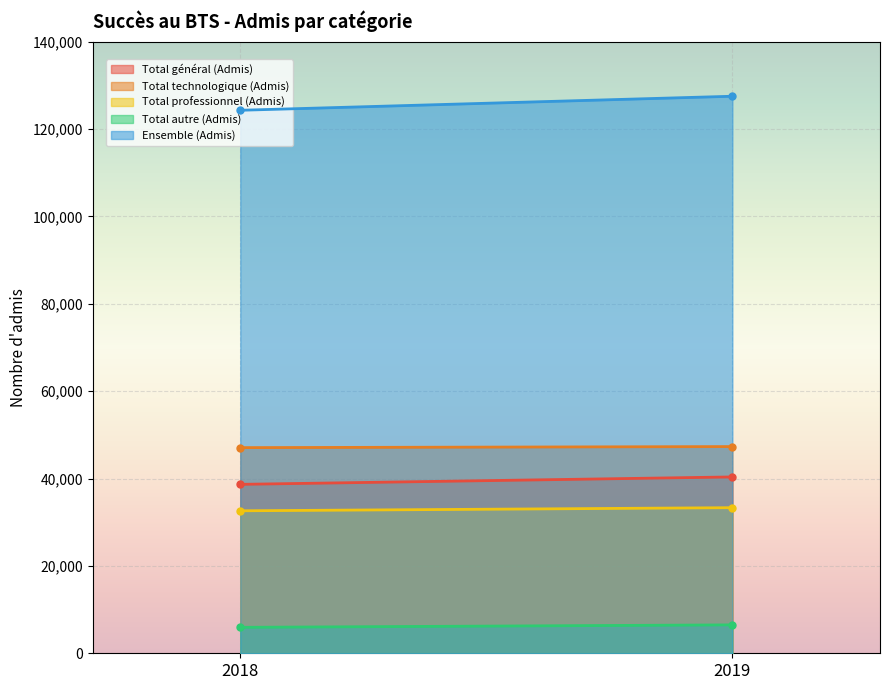

What is the smallest value displayed?

5938